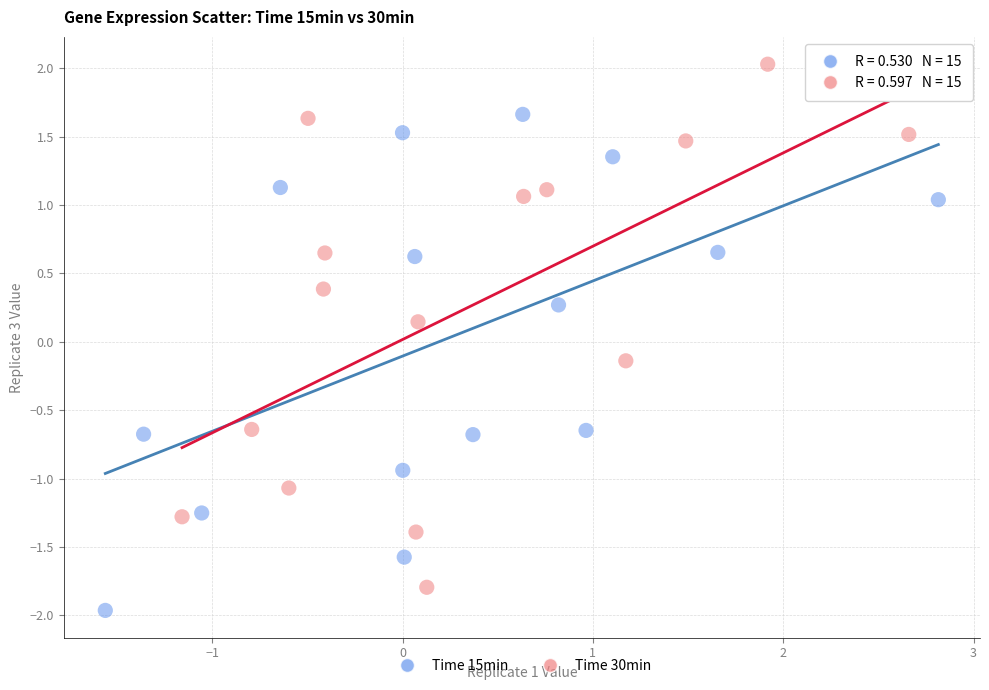

Which series reaches the maximum Y coordinate?

Time 30min